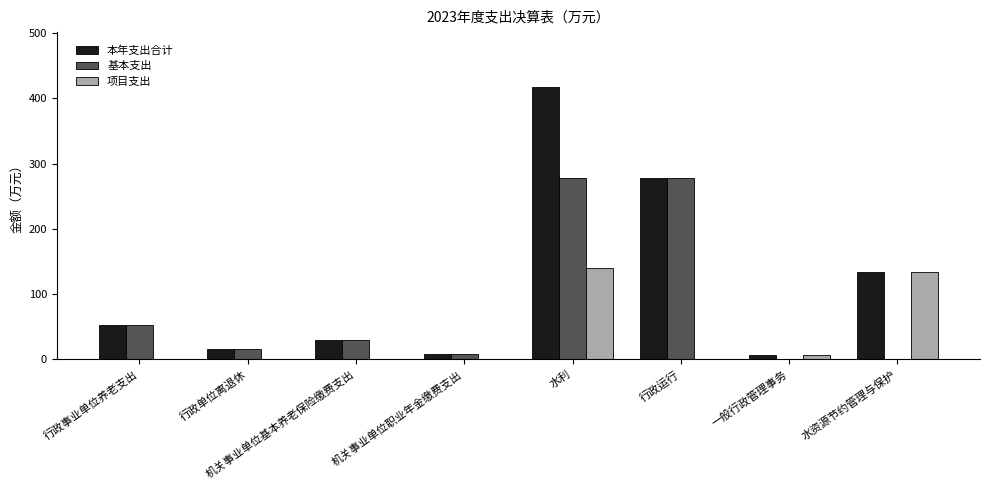

What is the spread (max minus min) of values at 机关事业单位职业年金缴费支出?

7.6